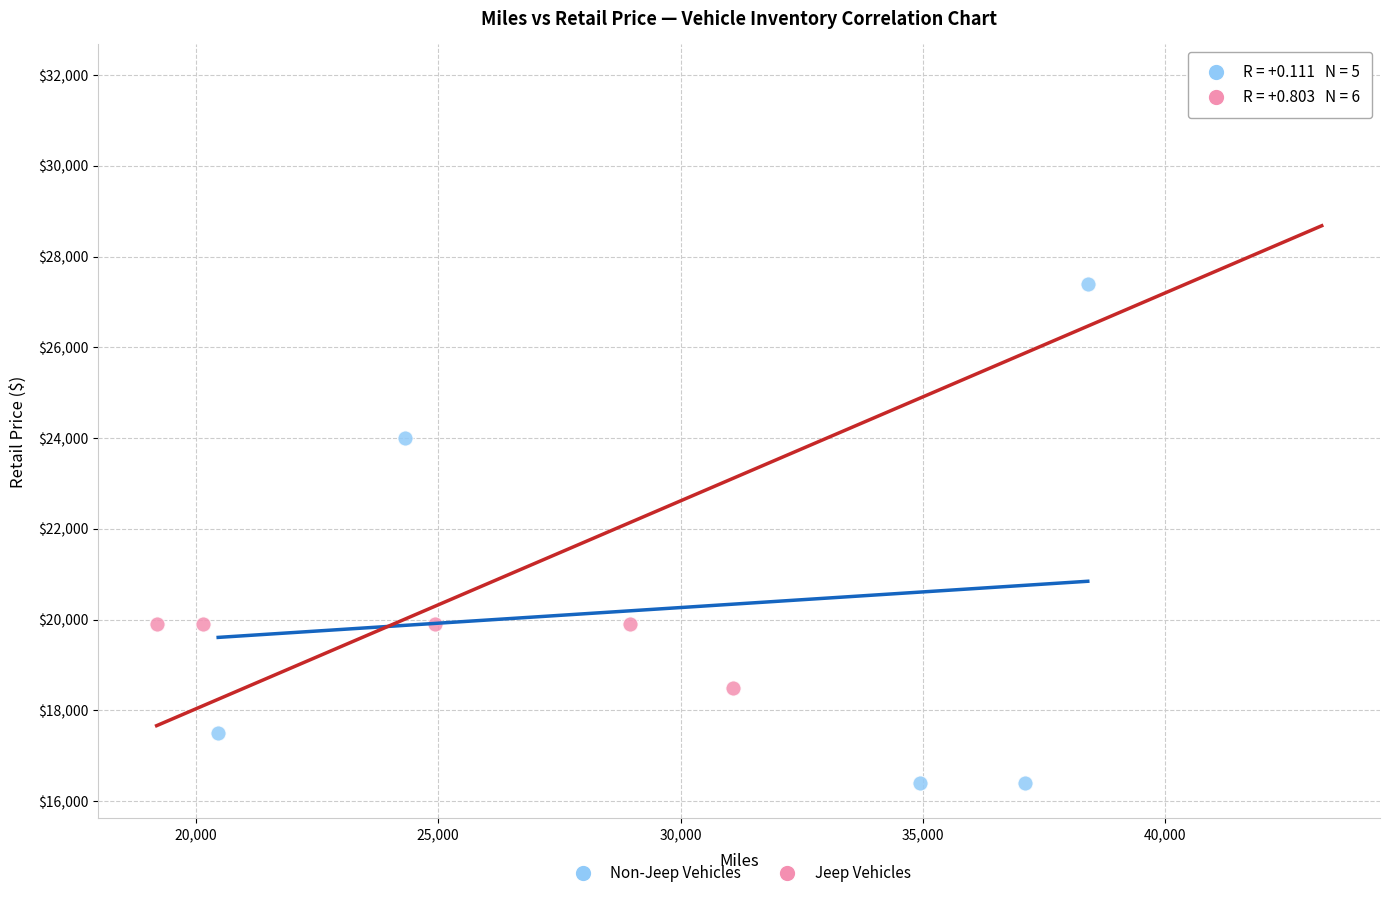

What are all the series names shown in the legend?

Non-Jeep Vehicles, Jeep Vehicles